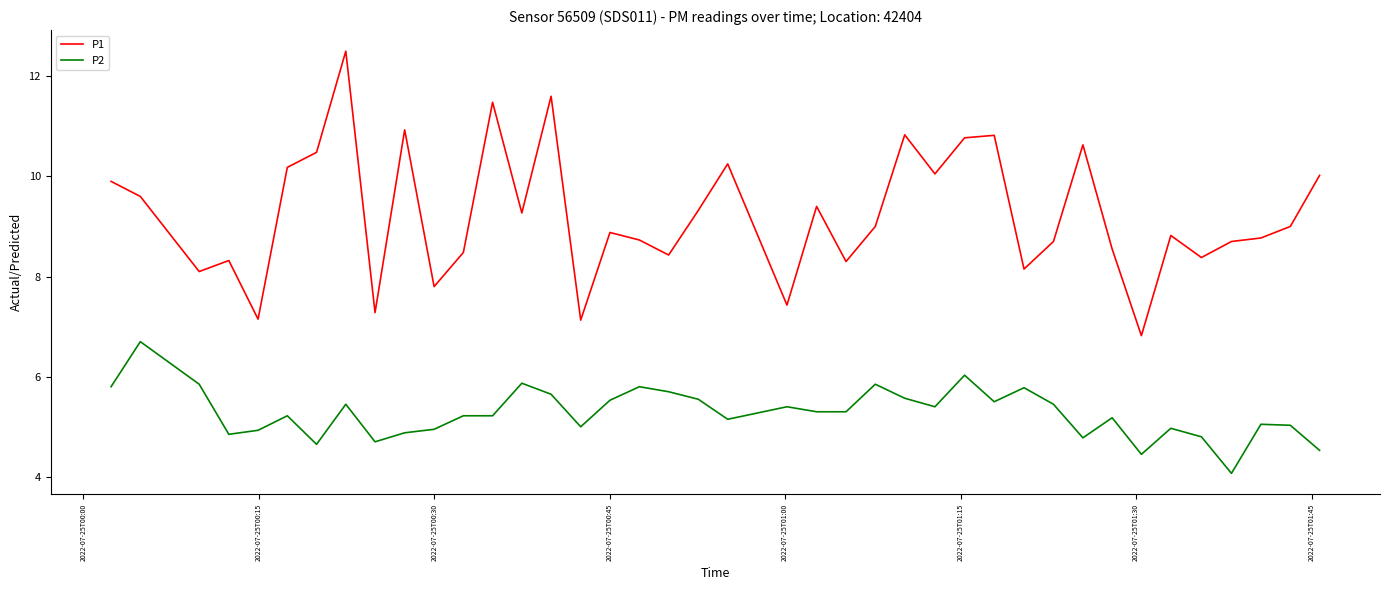

At how many categories does at least one series exceed 4?

40